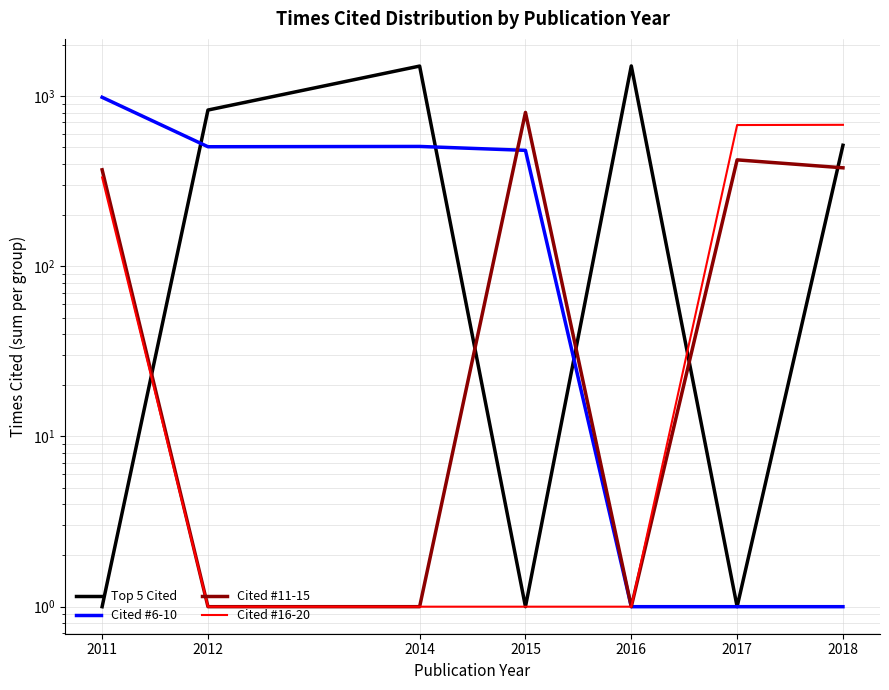

Does the chart have visible grid lines?

Yes